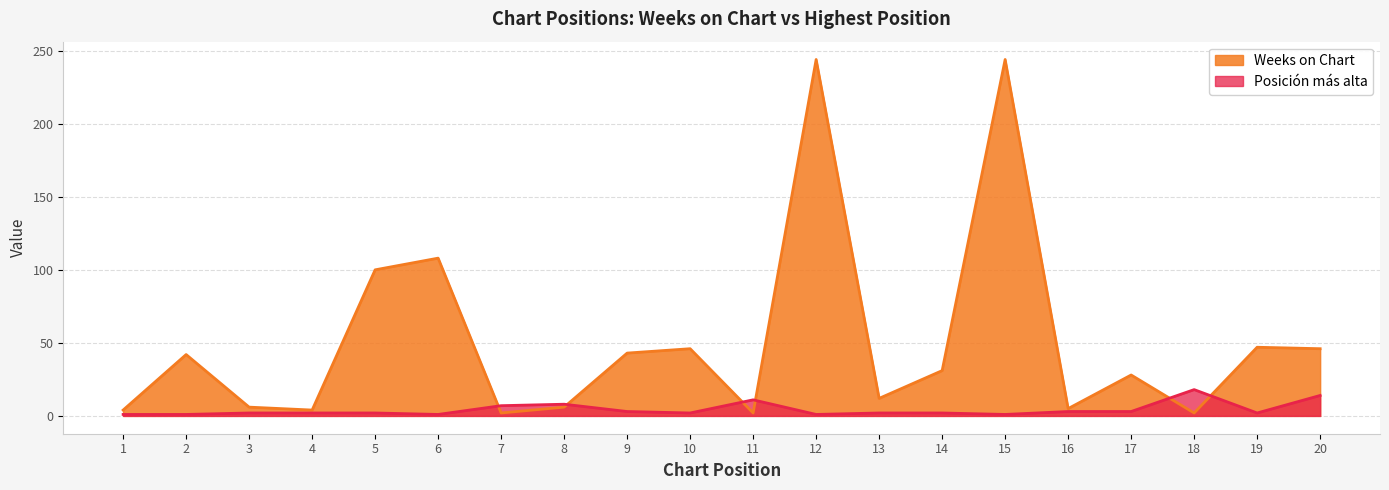

What are all the series names shown in the legend?

Weeks on Chart, Posición más alta